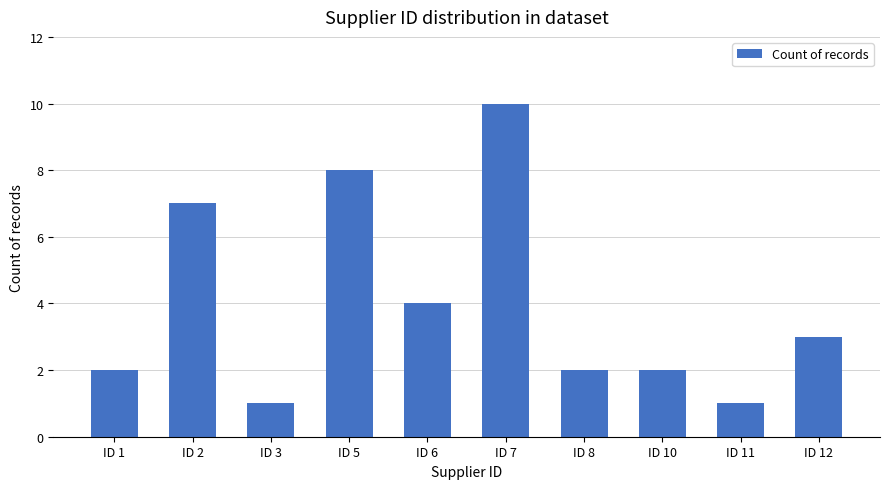

What is the average value?

4